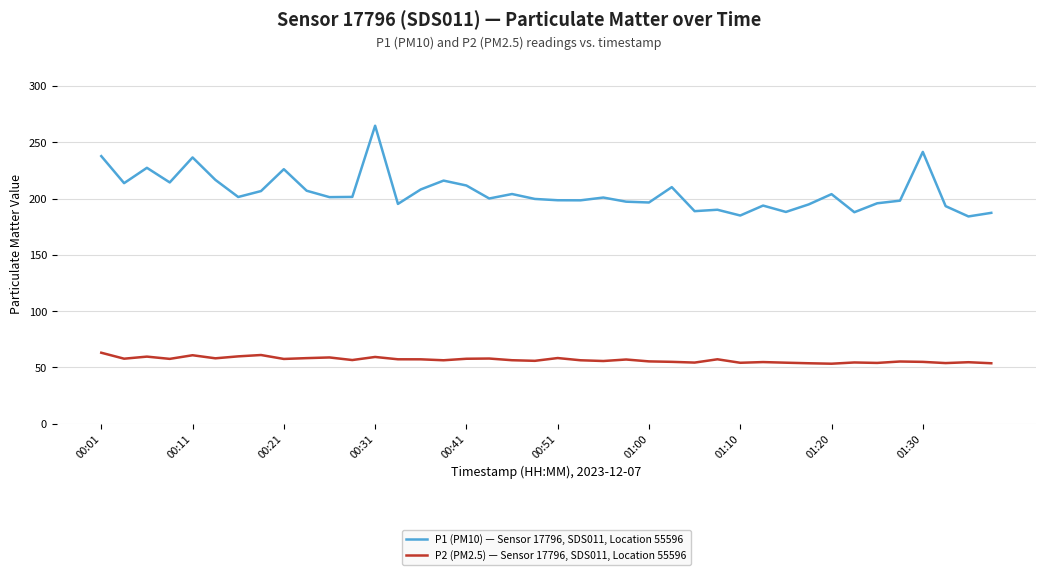

Rank the series by their maximum value, from highest to lowest.

P1 (PM10) — Sensor 17796, SDS011, Location 55596, P2 (PM2.5) — Sensor 17796, SDS011, Location 55596